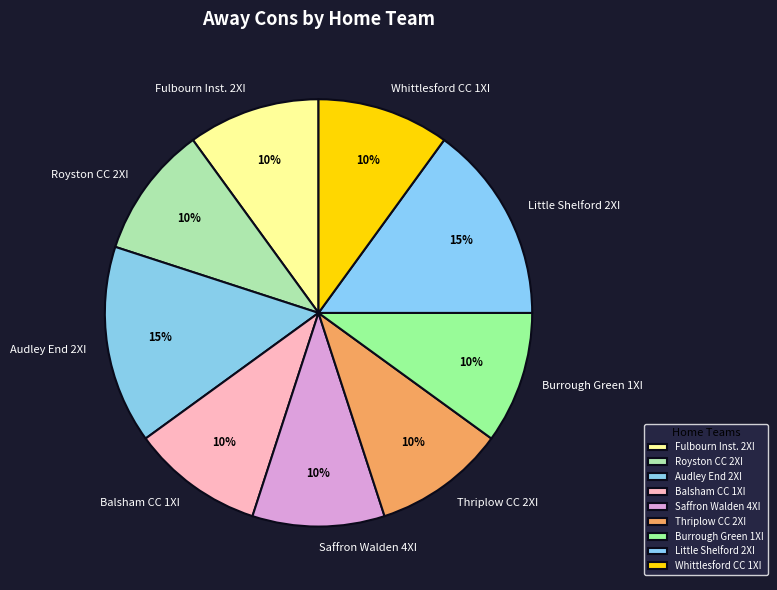

To the nearest percent, what percentage of the pie is Fulbourn Inst. 2XI?

10%